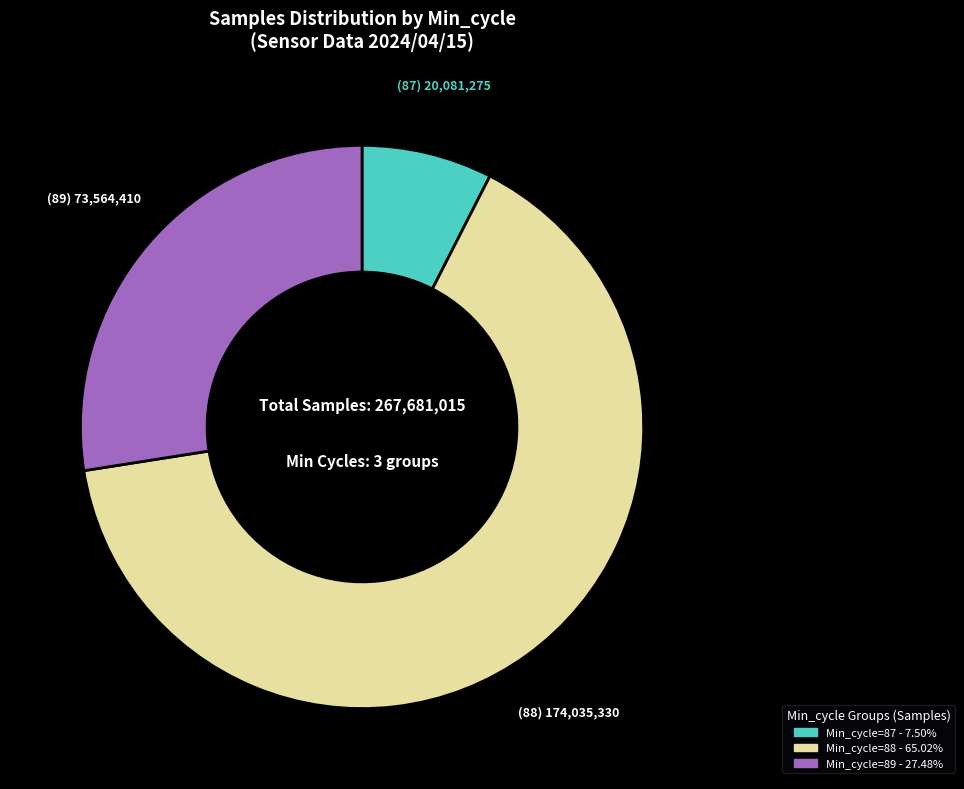

Is there a majority slice in this chart?

Yes